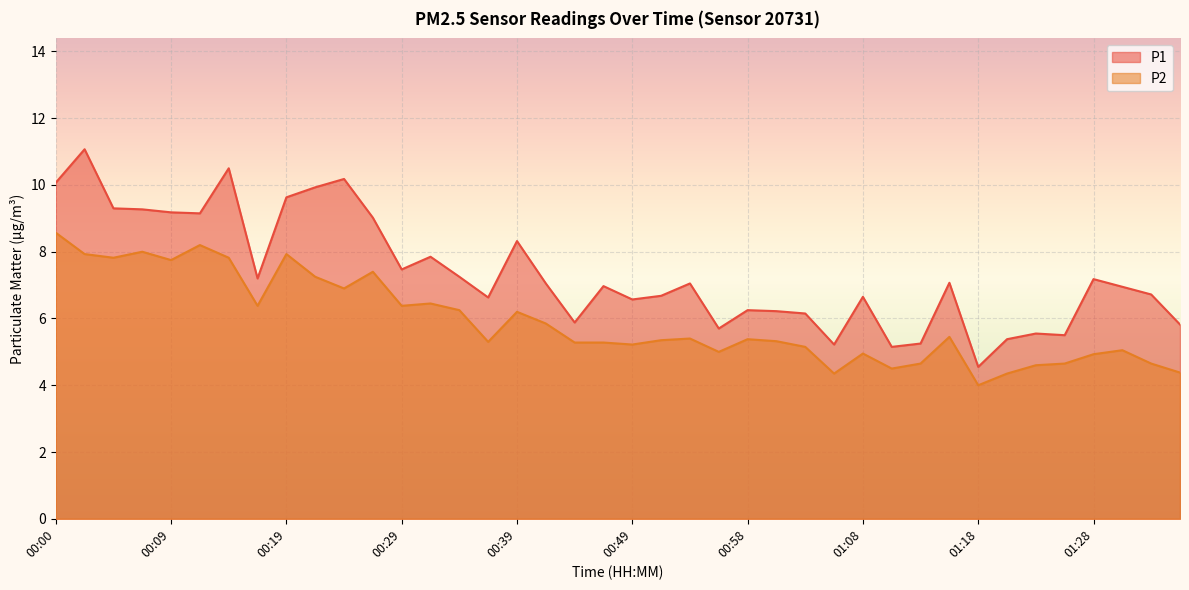

Which label corresponds to the largest value in the chart?

00:02